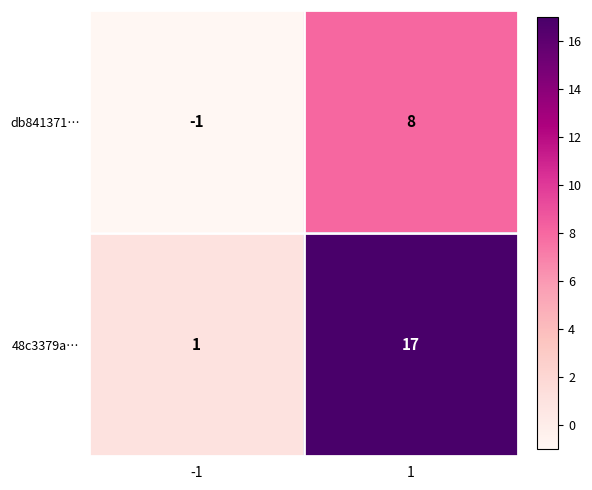

What is the difference between the highest and lowest values at -1?

2